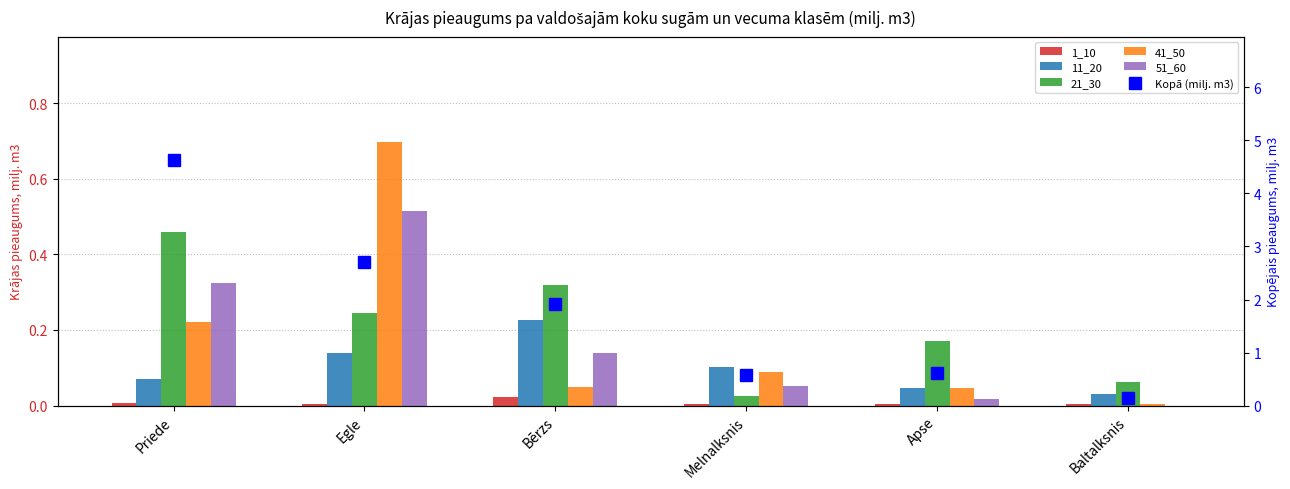

How many groups of bars are there?

6